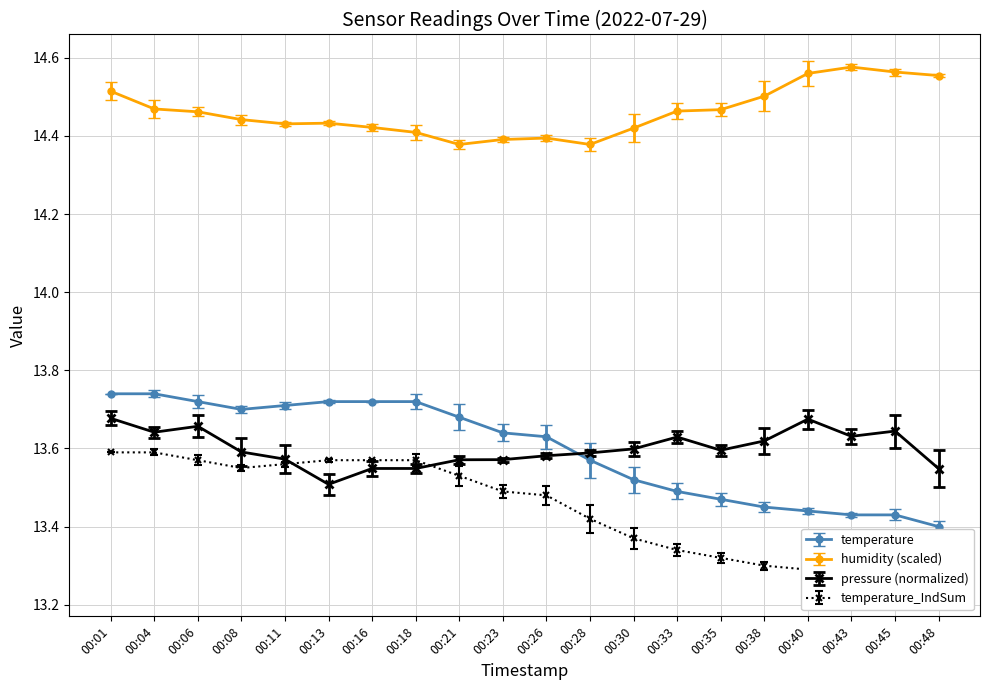

Where is temperature nearest to the value 13?

00:48